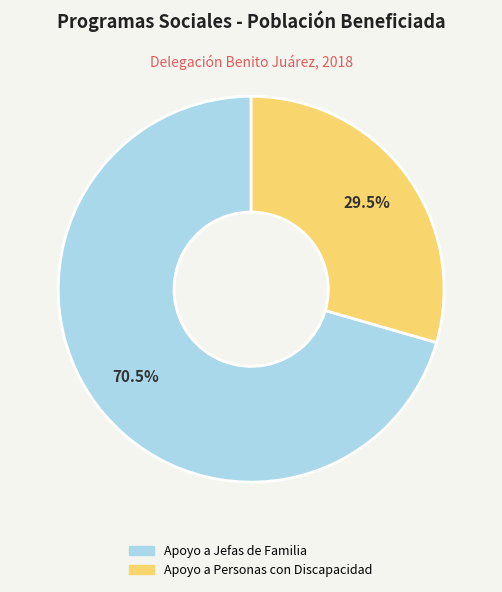

Rank the categories by value from lowest to highest.

Apoyo a Personas con Discapacidad, Apoyo a Jefas de Familia